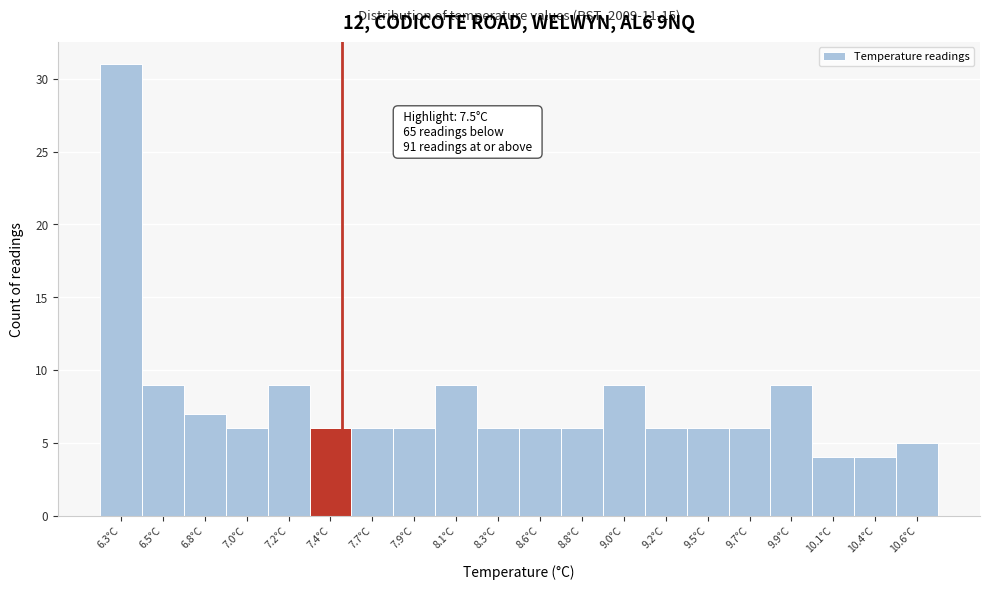

Over which range of the x-axis is the bar tallest?

6.200 to 6.425